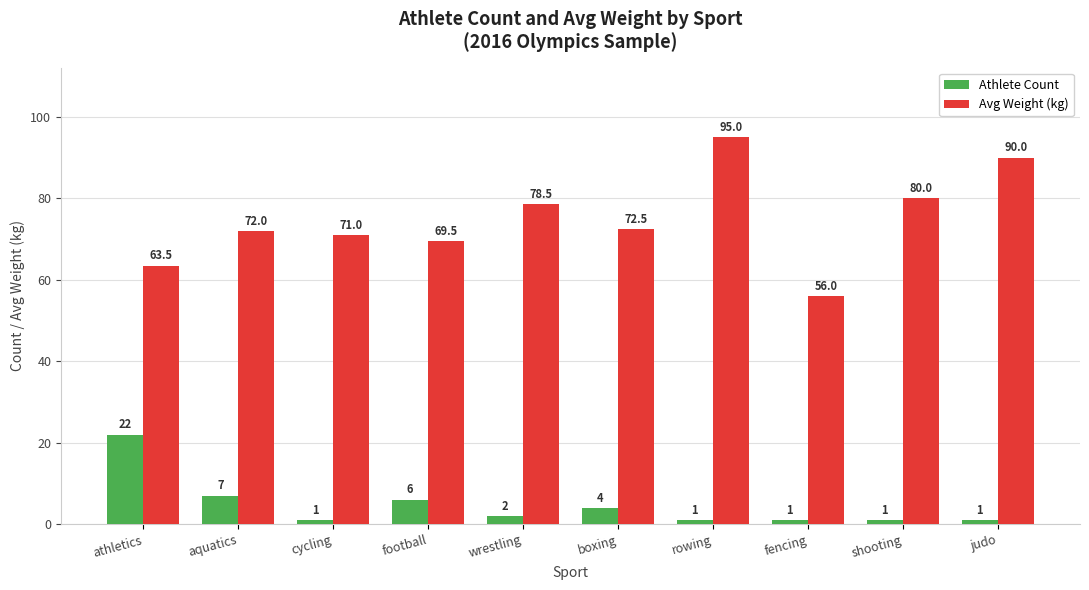

At shooting, list the series in order from smallest to largest.

Athlete Count, Avg Weight (kg)